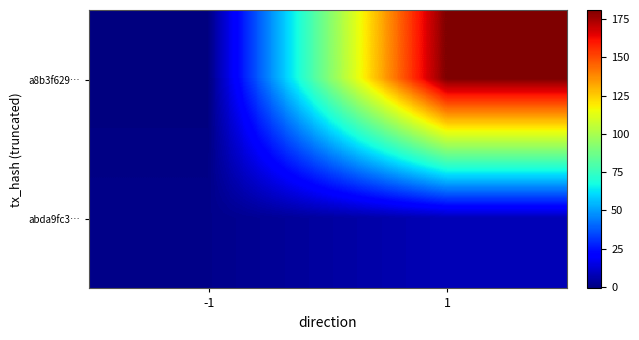

What is the total value across all series at 1?

189